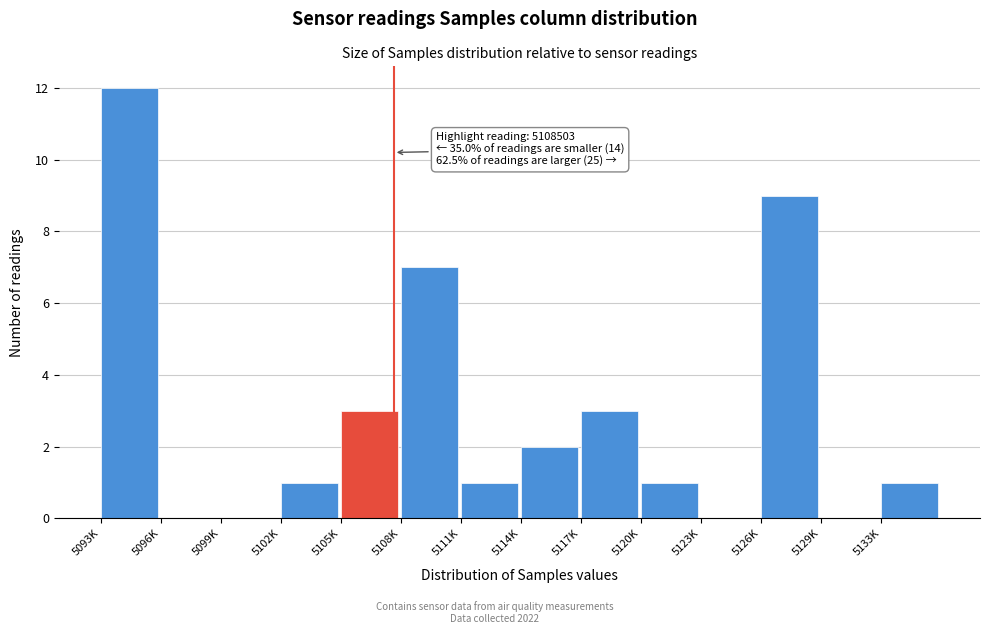

Reading left to right, list all the values displayed in this chart.

5093K=12	5096K=0	5099K=0	5102K=1	5105K=3	5108K=7	5111K=1	5114K=2	5117K=3	5120K=1	5123K=0	5126K=9	5129K=0	5133K=1